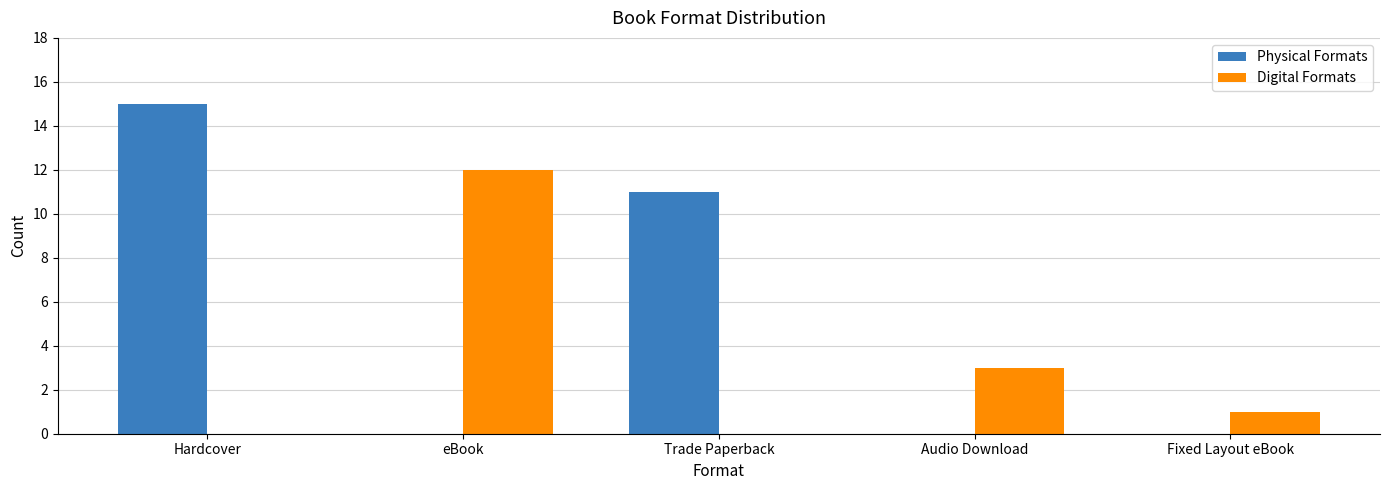

How many groups of bars are there?

5